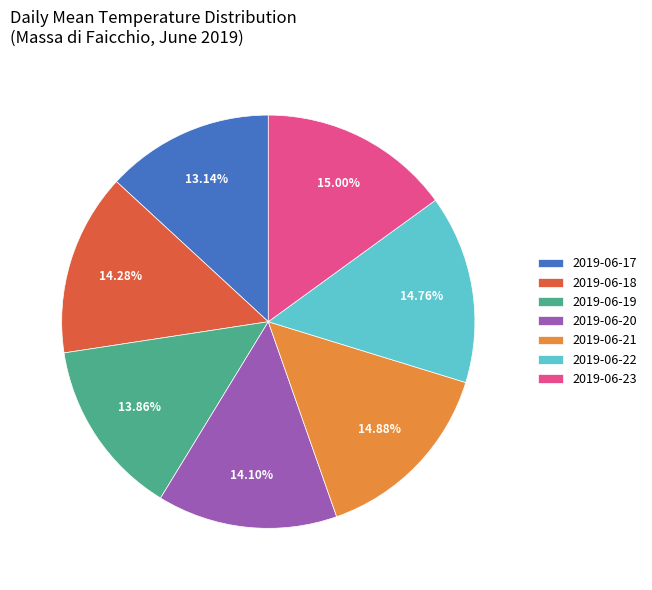

Count the number of slices in the pie.

7